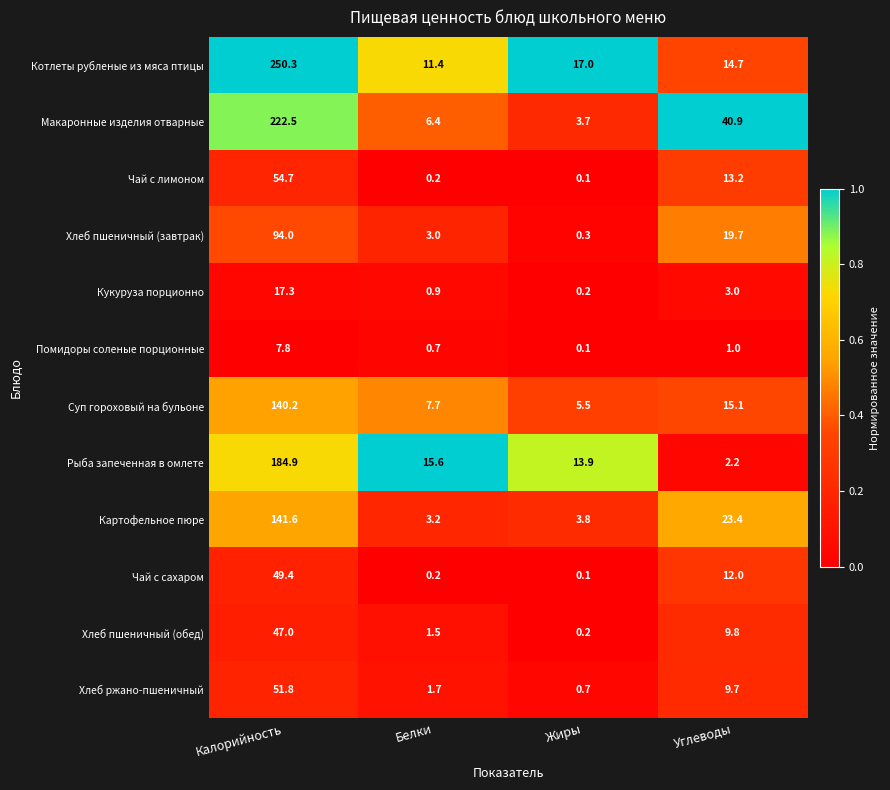

Is the value of Чай с сахаром at Калорийность greater than the value of Кукуруза порционно at Углеводы?

Yes